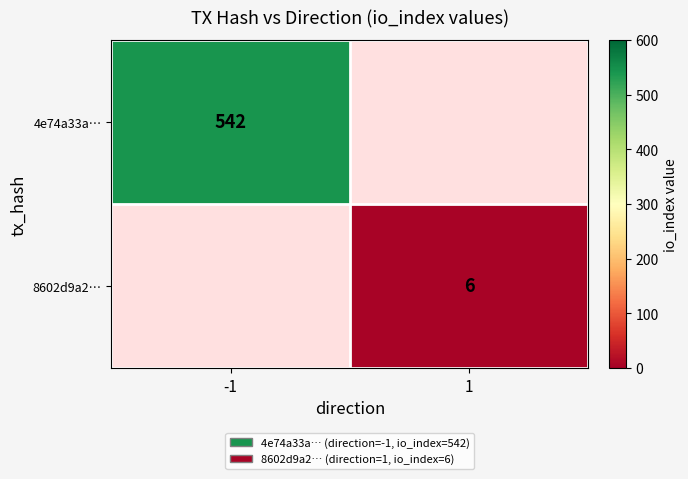

The 8602d9a2… series shows 6 at 1. True or false?

True